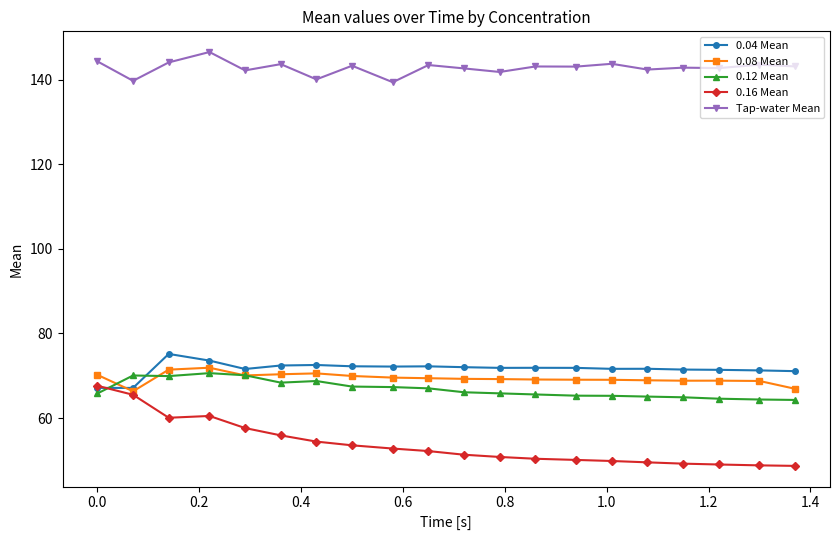

True or false: Tap-water Mean and 0.08 Mean intersect in this chart.

False